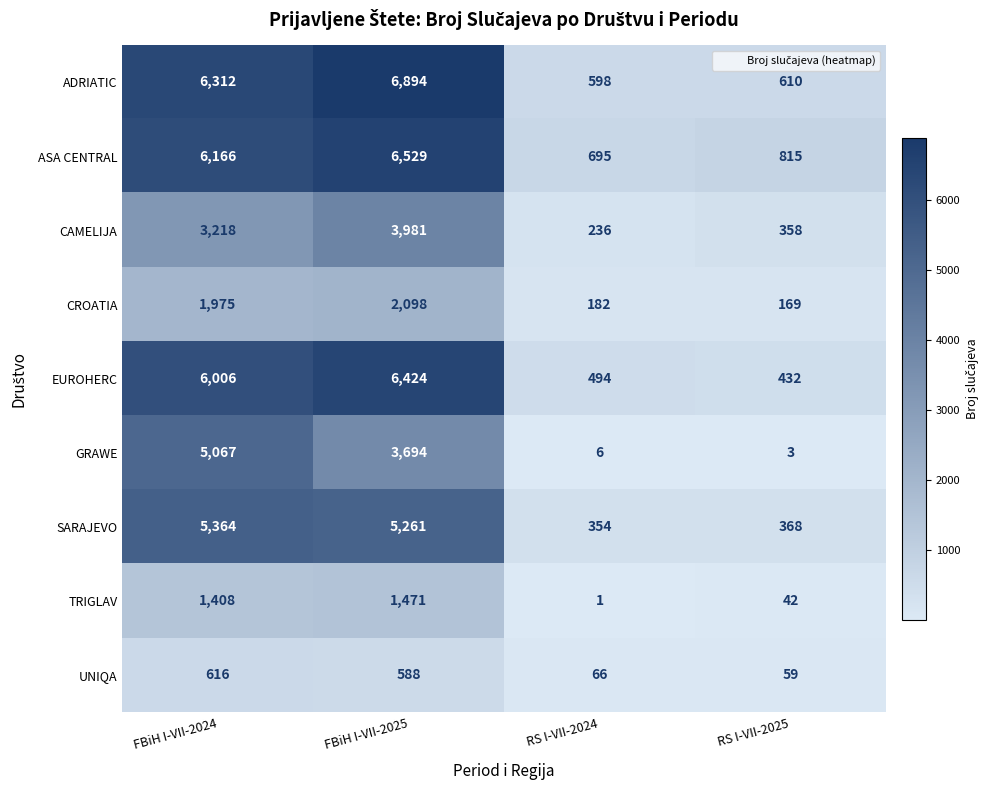

Is it true that ASA CENTRAL equals 695 at RS I-VII-2024?

True